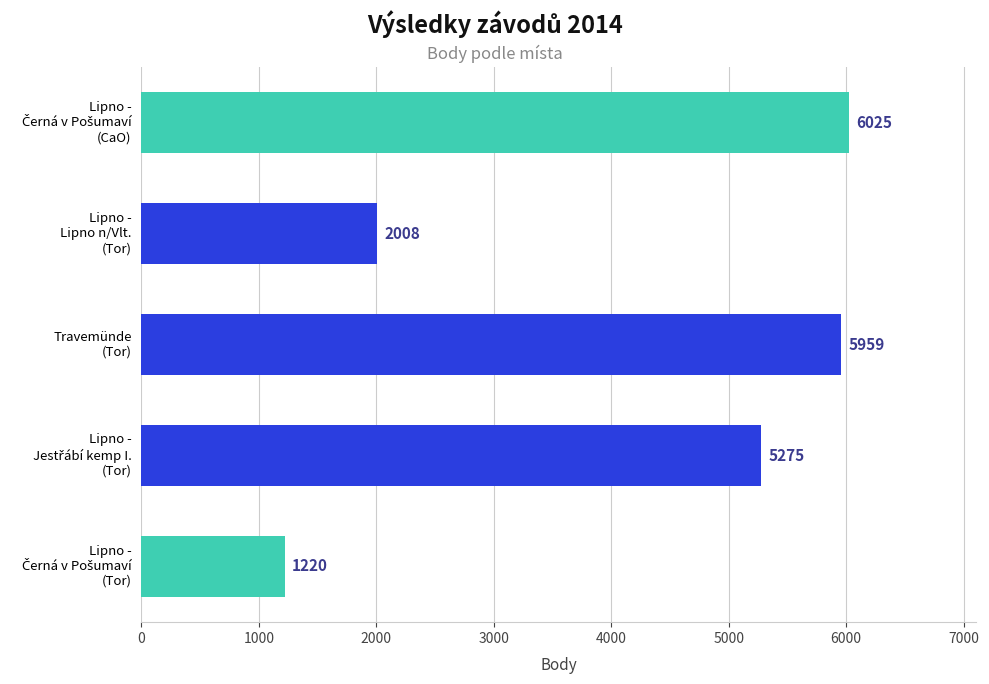

What is the difference between the second highest and minimum values?

4739